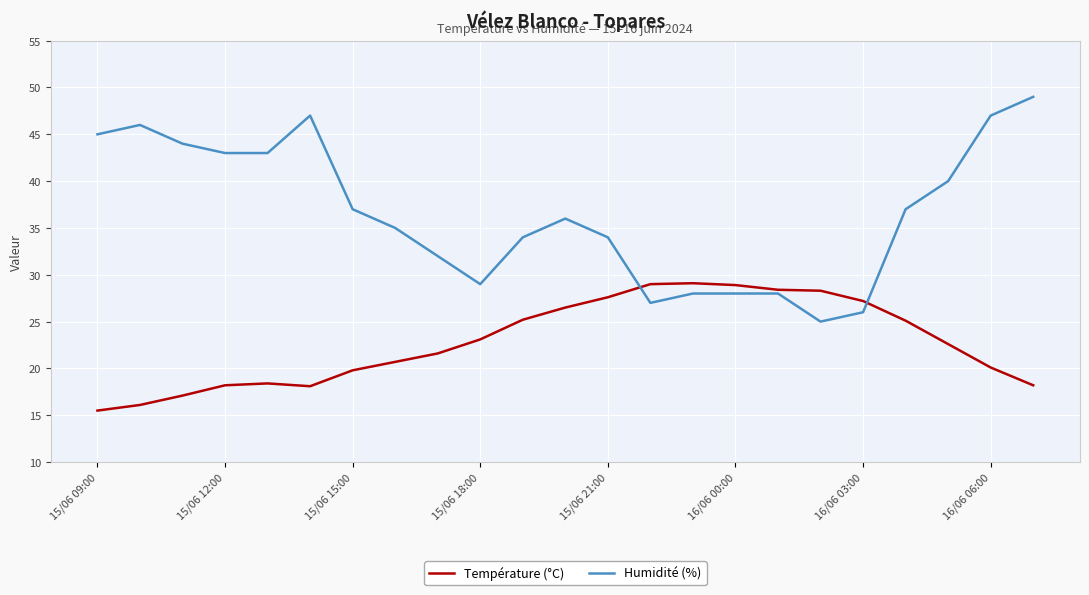

What is the sum of all Température (°C) values?

524.8